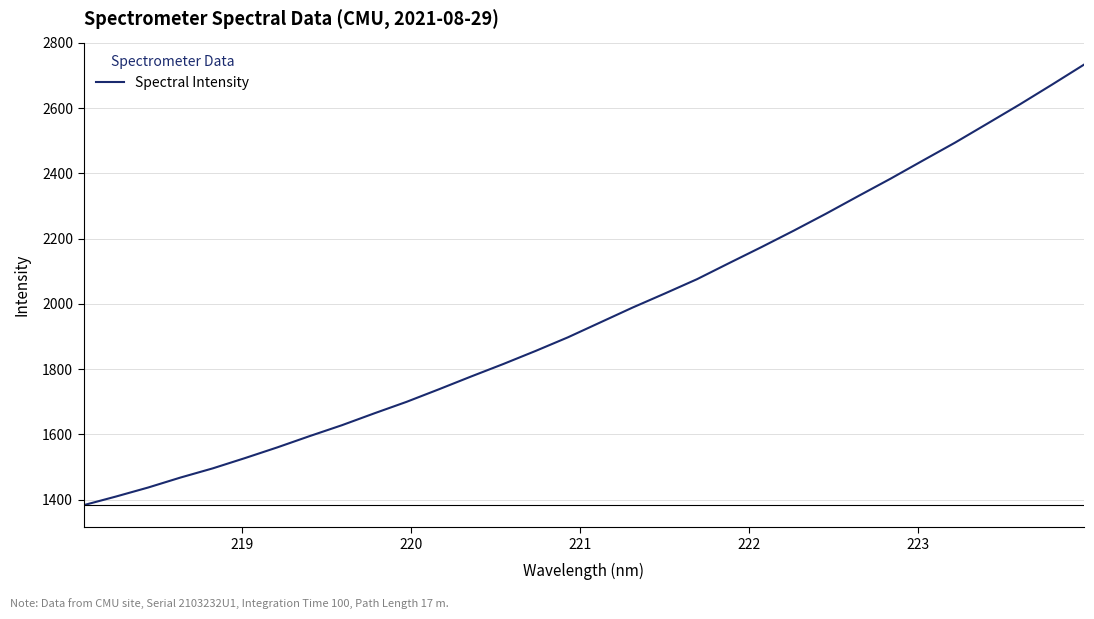

What is the greatest value displayed?

2733.3